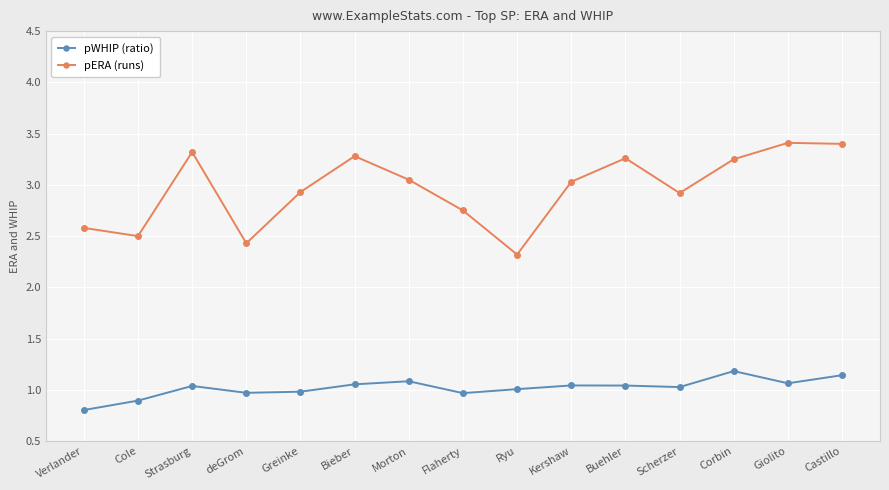

In pWHIP (ratio), how many points are lower than both neighbors (excluding endpoints)?

4